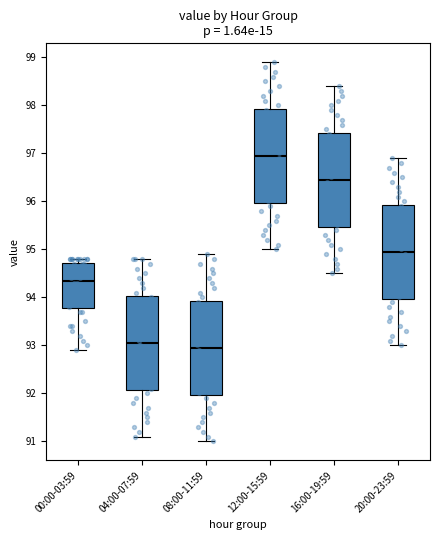

Reading left to right, transcribe this box plot: for each box, give where its median line is, the range the box spans, and where its two whiskers end, as read against the y-axis. The values are not printed on the chart, so give them approximately, as read against the axis.

00:00-03:59: median 94.4, box 93.8 to 94.7, whiskers 92.9 to 94.8
04:00-07:59: median 93.1, box 92.1 to 94.0, whiskers 91.1 to 94.8
08:00-11:59: median 93.0, box 92.0 to 93.9, whiskers 91.0 to 94.9
12:00-15:59: median 97.0, box 96.0 to 97.9, whiskers 95.0 to 98.9
16:00-19:59: median 96.5, box 95.5 to 97.4, whiskers 94.5 to 98.4
20:00-23:59: median 95.0, box 94.0 to 95.9, whiskers 93.0 to 96.9